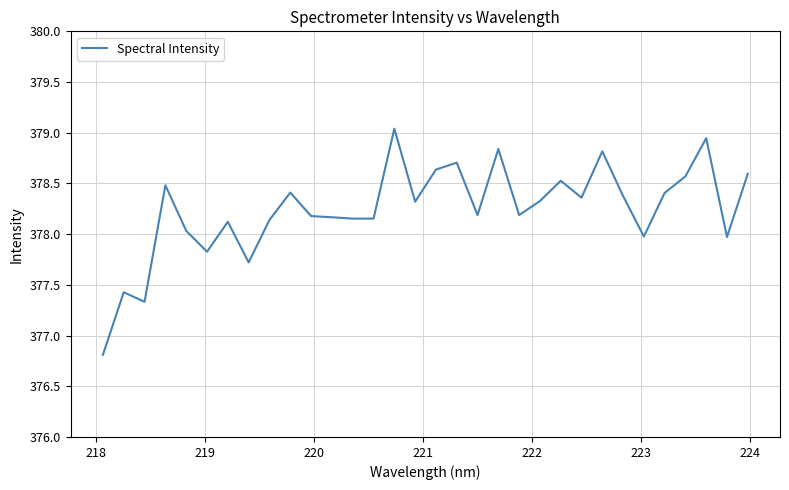

What is the minimum value shown in the chart?

376.8